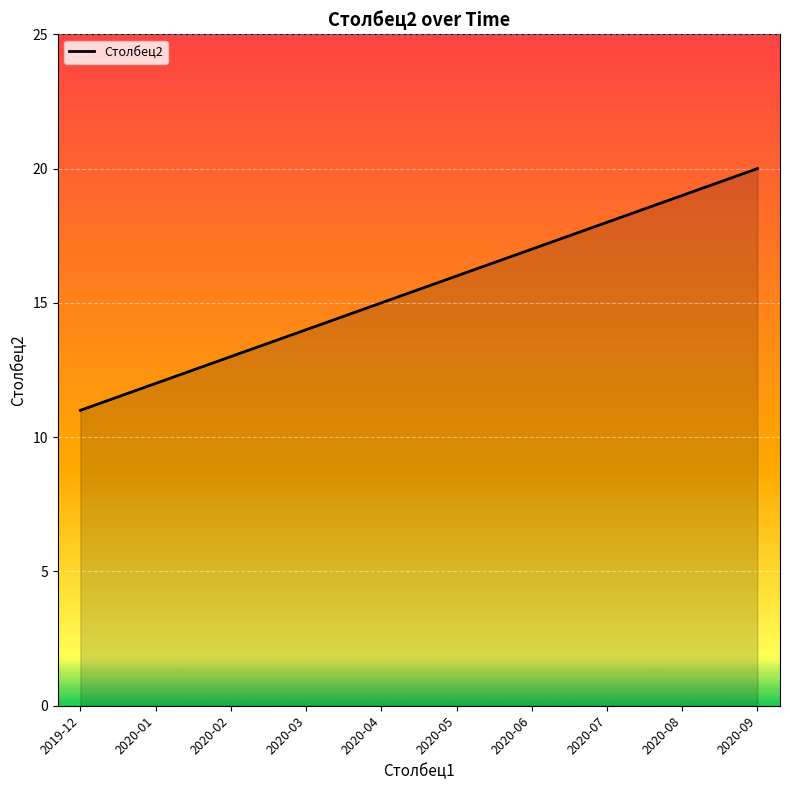

Rank the categories by value from highest to lowest.

2020-09, 2020-08, 2020-07, 2020-06, 2020-05, 2020-04, 2020-03, 2020-02, 2020-01, 2019-12